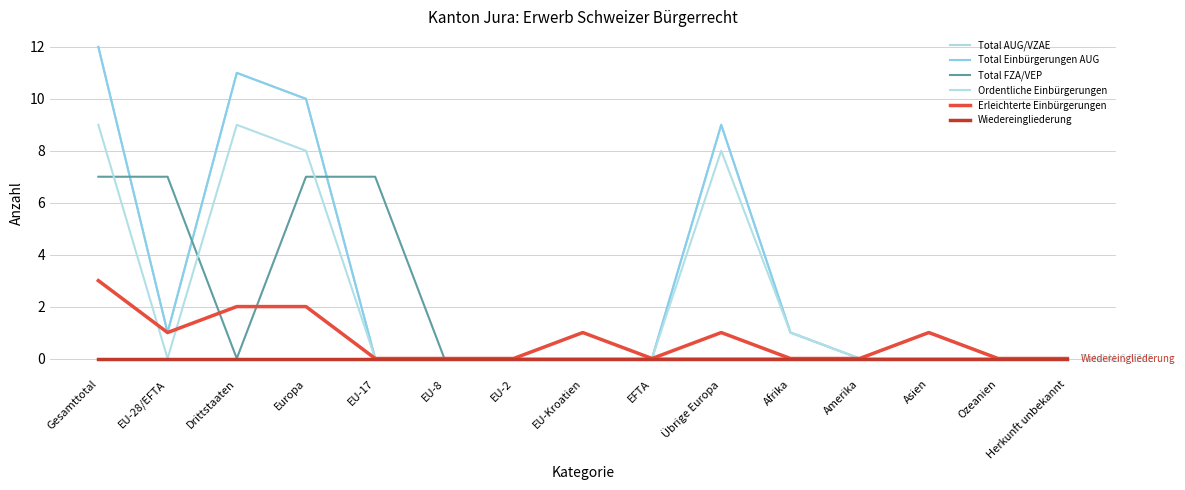

What is the greatest value displayed?

12